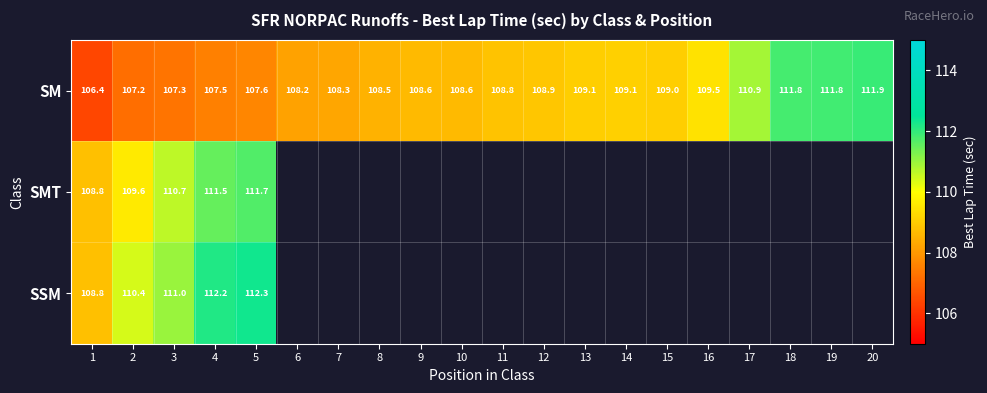

Where does the SM series first go above 108?

6